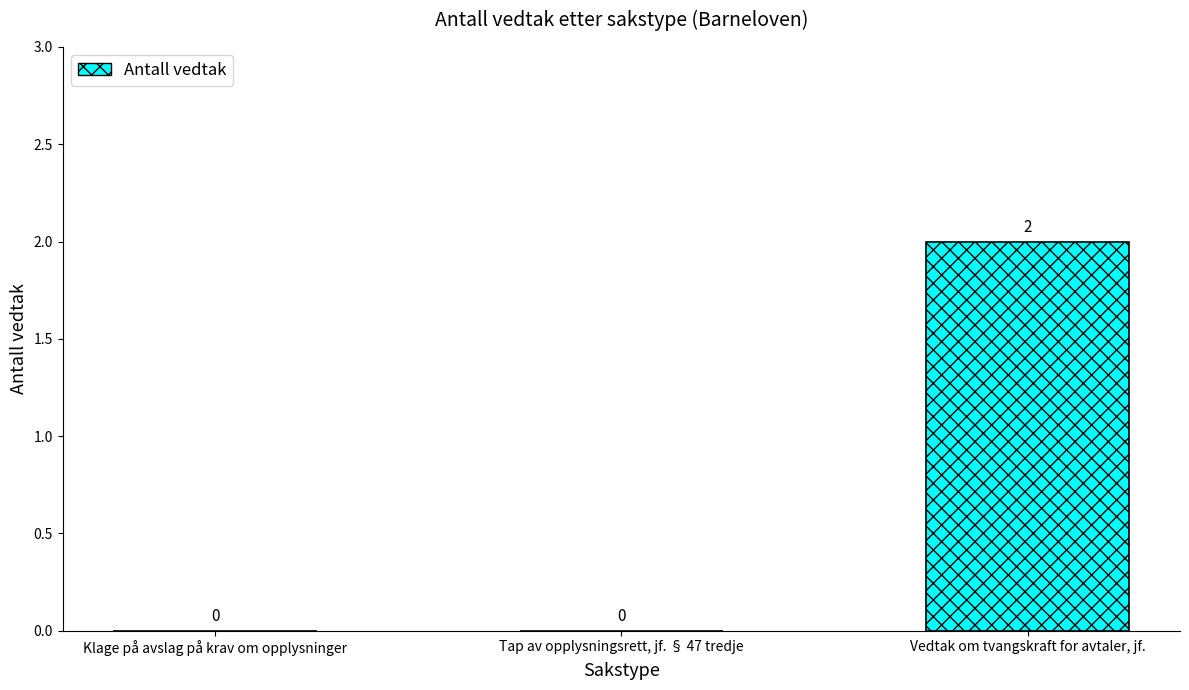

Reading left to right, list all the values displayed in this chart.

0	0	2